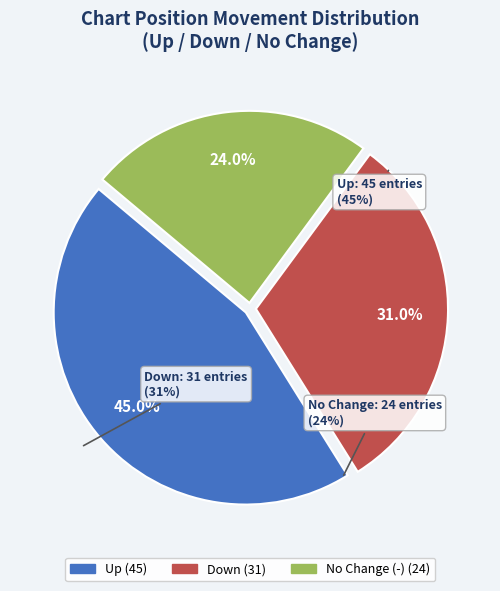

What is the change in value from up to down?

-14